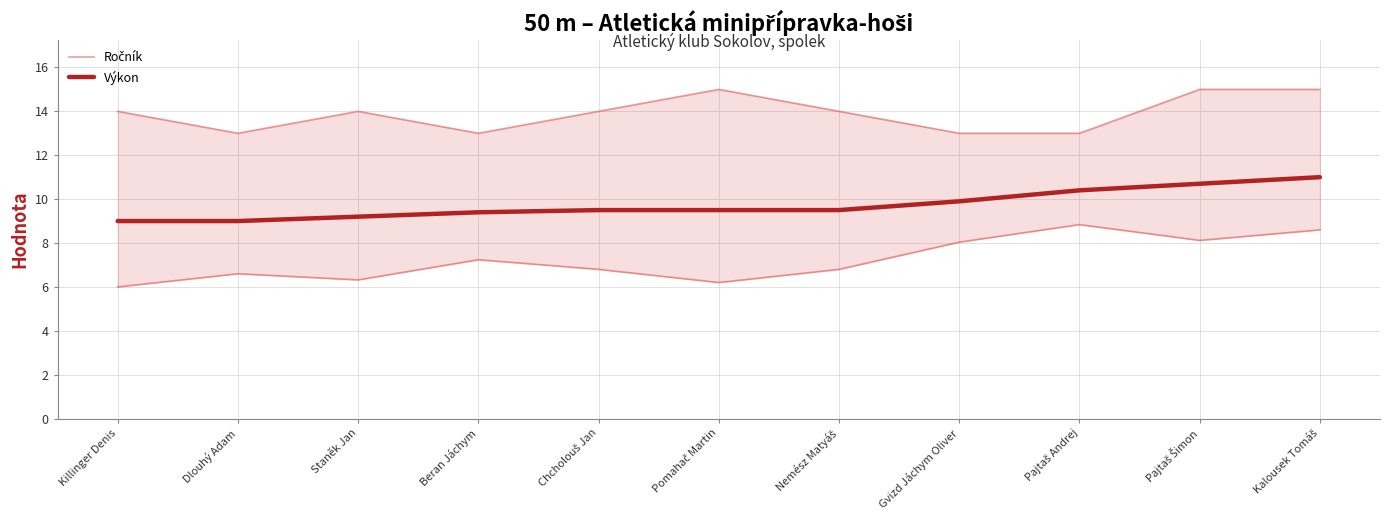

True or false: Ročník and Výkon intersect in this chart.

False